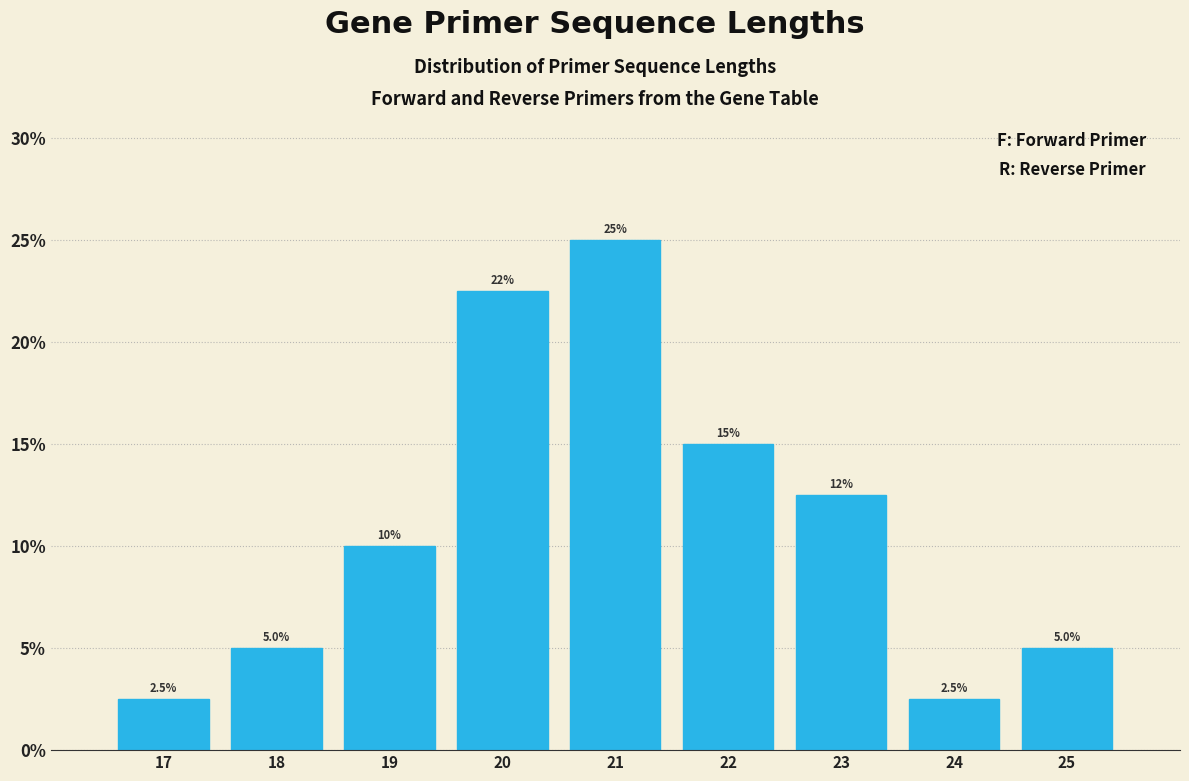

Over which range of the x-axis is the bar tallest?

20.5 to 21.5